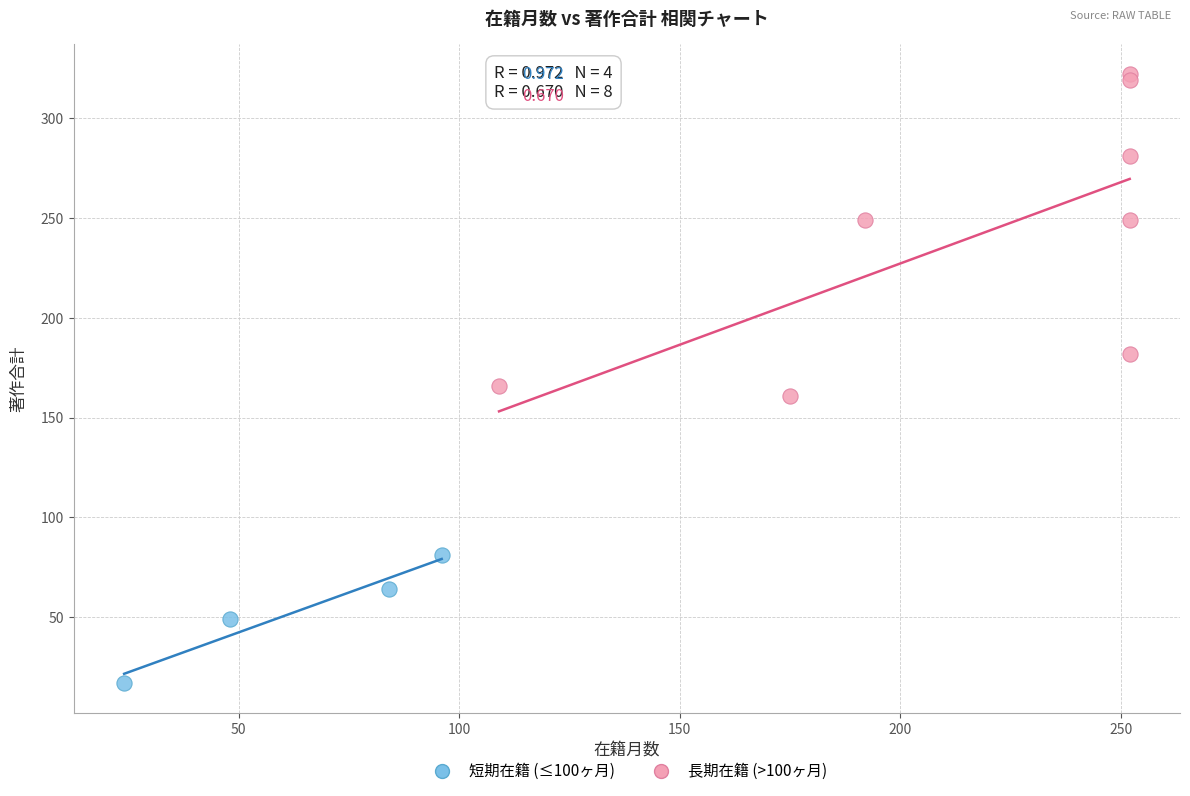

Which series contains the highest Y value?

長期在籍 (>100ヶ月)